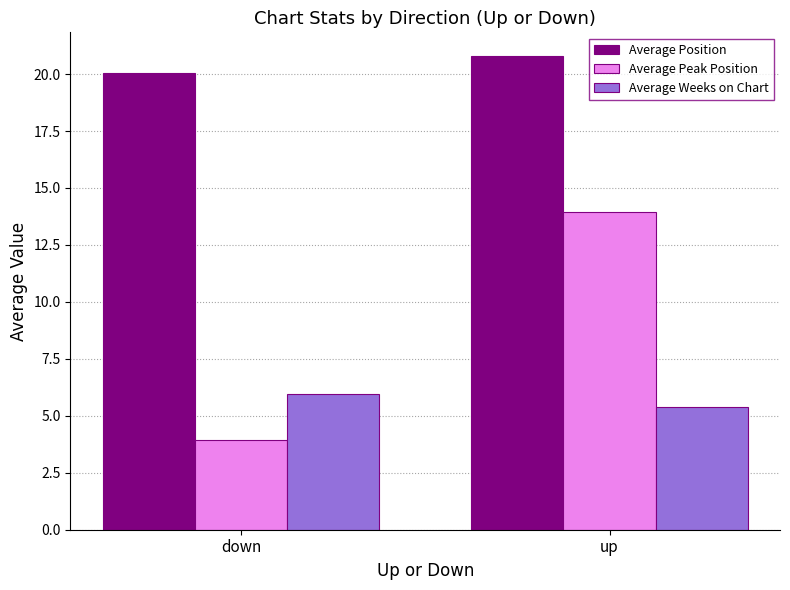

What is the difference between the Average Weeks on Chart values at up and down?

0.6